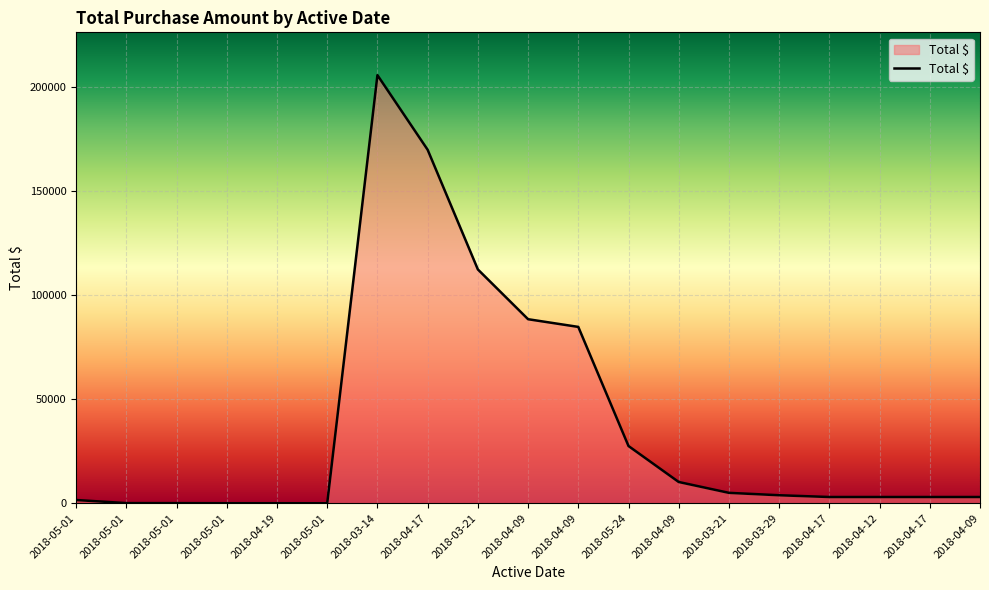

Does the chart display data point markers on the line(s)?

No